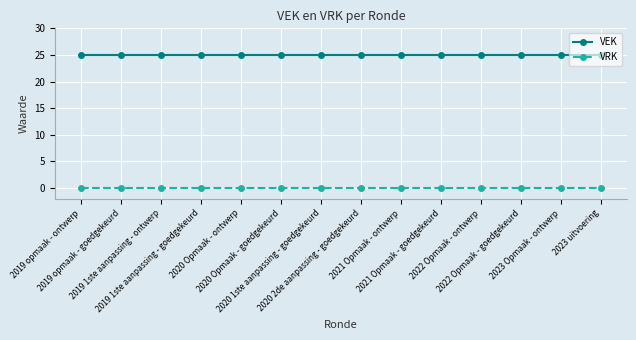

Reading left to right, list all the values displayed in this chart.

VEK: 2019 opmaak - ontwerp=25	2019 opmaak - goedgekeurd=25	2019 1ste aanpassing - ontwerp=25	2019 1ste aanpassing - goedgekeurd=25	2020 Opmaak - ontwerp=25	2020 Opmaak - goedgekeurd=25	2020 1ste aanpassing - goedgekeurd=25	2020 2de aanpassing - goedgekeurd=25	2021 Opmaak - ontwerp=25	2021 Opmaak - goedgekeurd=25	2022 Opmaak - ontwerp=25	2022 Opmaak - goedgekeurd=25	2023 Opmaak - ontwerp=25	2023 uitvoering=25
VRK: 2019 opmaak - ontwerp=0	2019 opmaak - goedgekeurd=0	2019 1ste aanpassing - ontwerp=0	2019 1ste aanpassing - goedgekeurd=0	2020 Opmaak - ontwerp=0	2020 Opmaak - goedgekeurd=0	2020 1ste aanpassing - goedgekeurd=0	2020 2de aanpassing - goedgekeurd=0	2021 Opmaak - ontwerp=0	2021 Opmaak - goedgekeurd=0	2022 Opmaak - ontwerp=0	2022 Opmaak - goedgekeurd=0	2023 Opmaak - ontwerp=0	2023 uitvoering=0